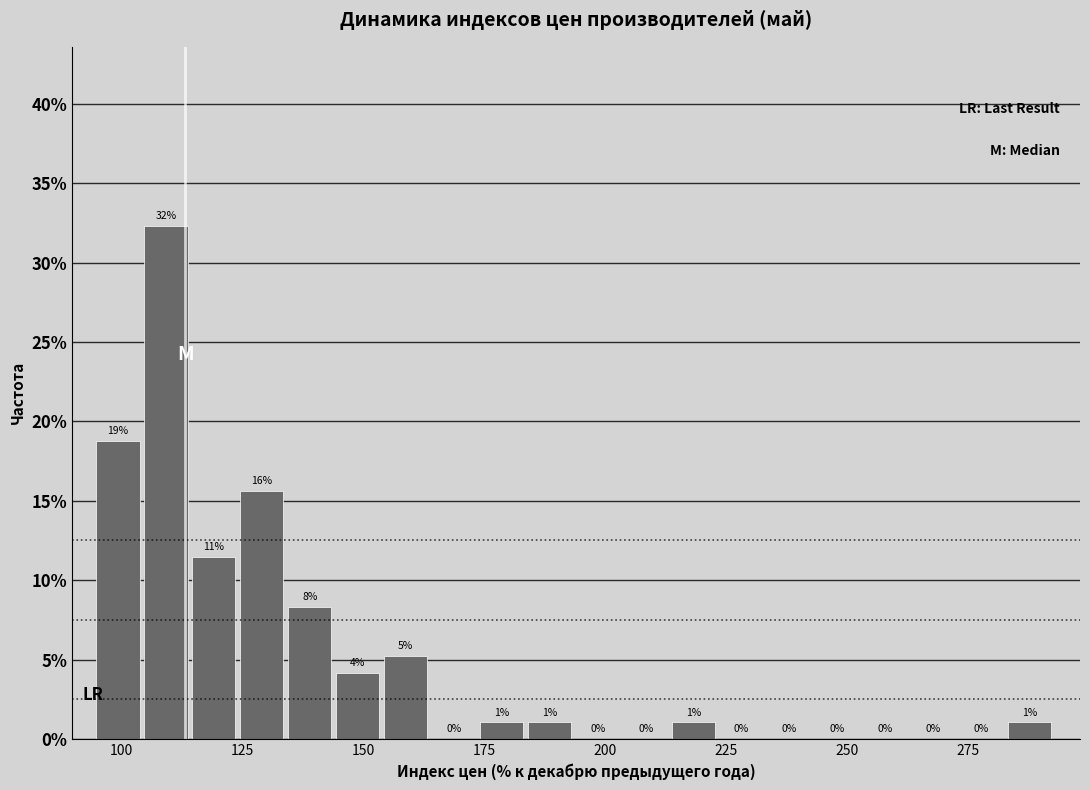

Around what value on the x-axis is the tallest bar? Give the approximate position of its centre, as read against the axis.

110